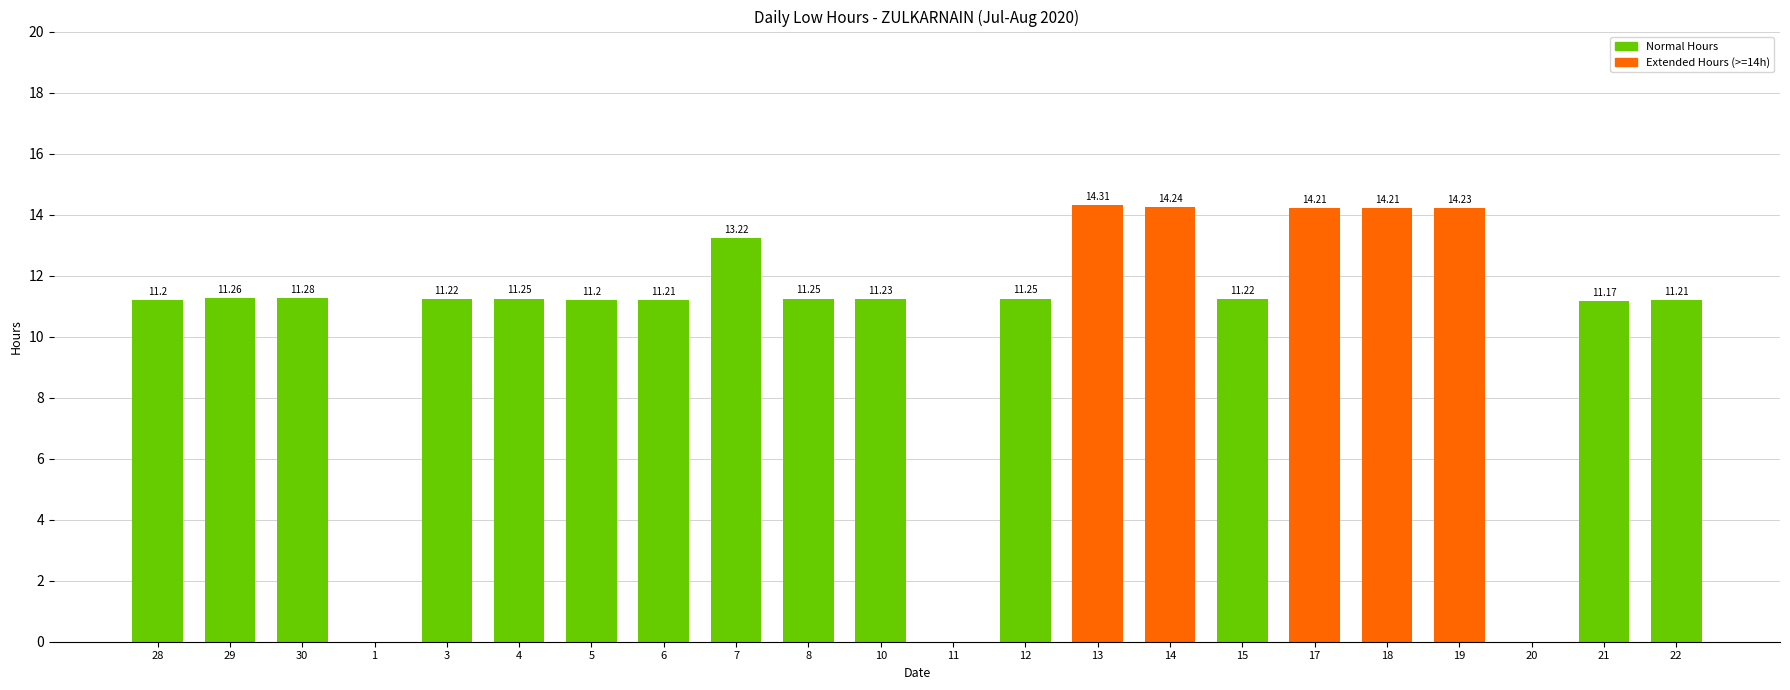

What is the ratio of the value at 10 to the value at 18?

0.8